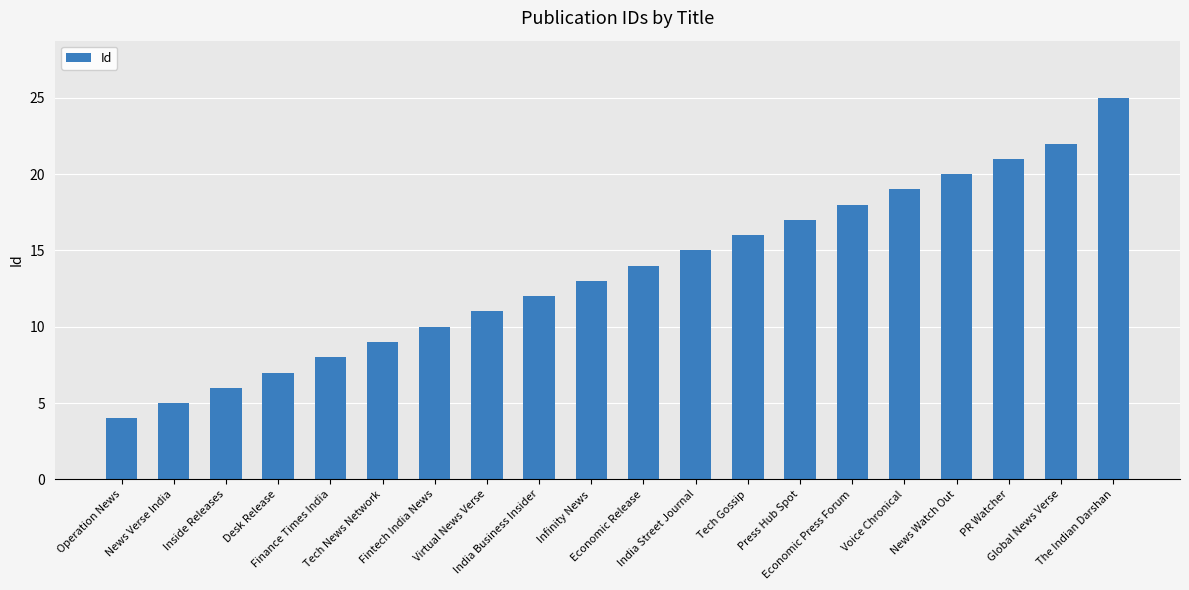

What is the greatest value displayed?

25